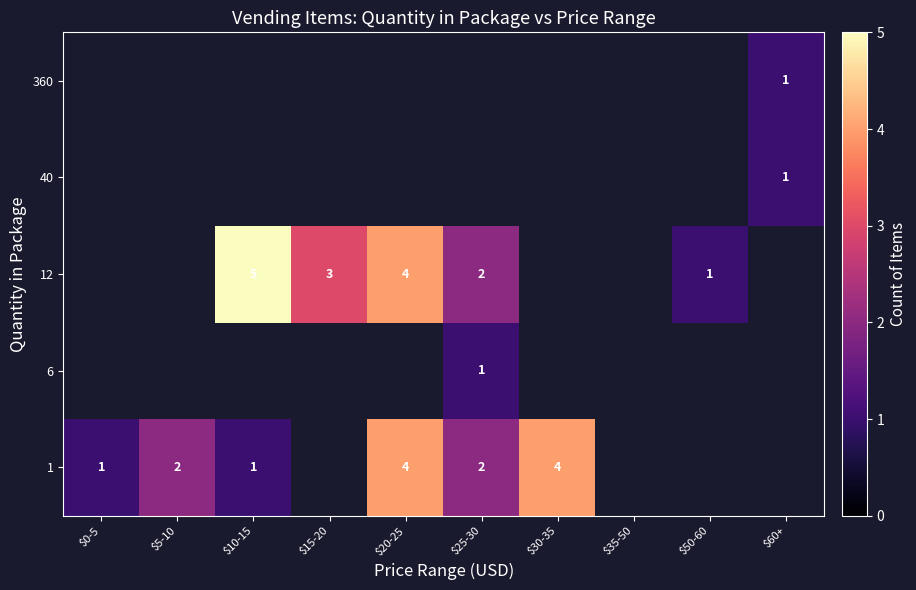

True or false: 360 has a value of 0 at $60+.

False